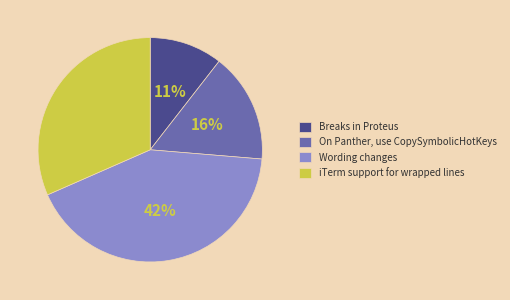

What is the largest slice in the pie chart?

Wording changes